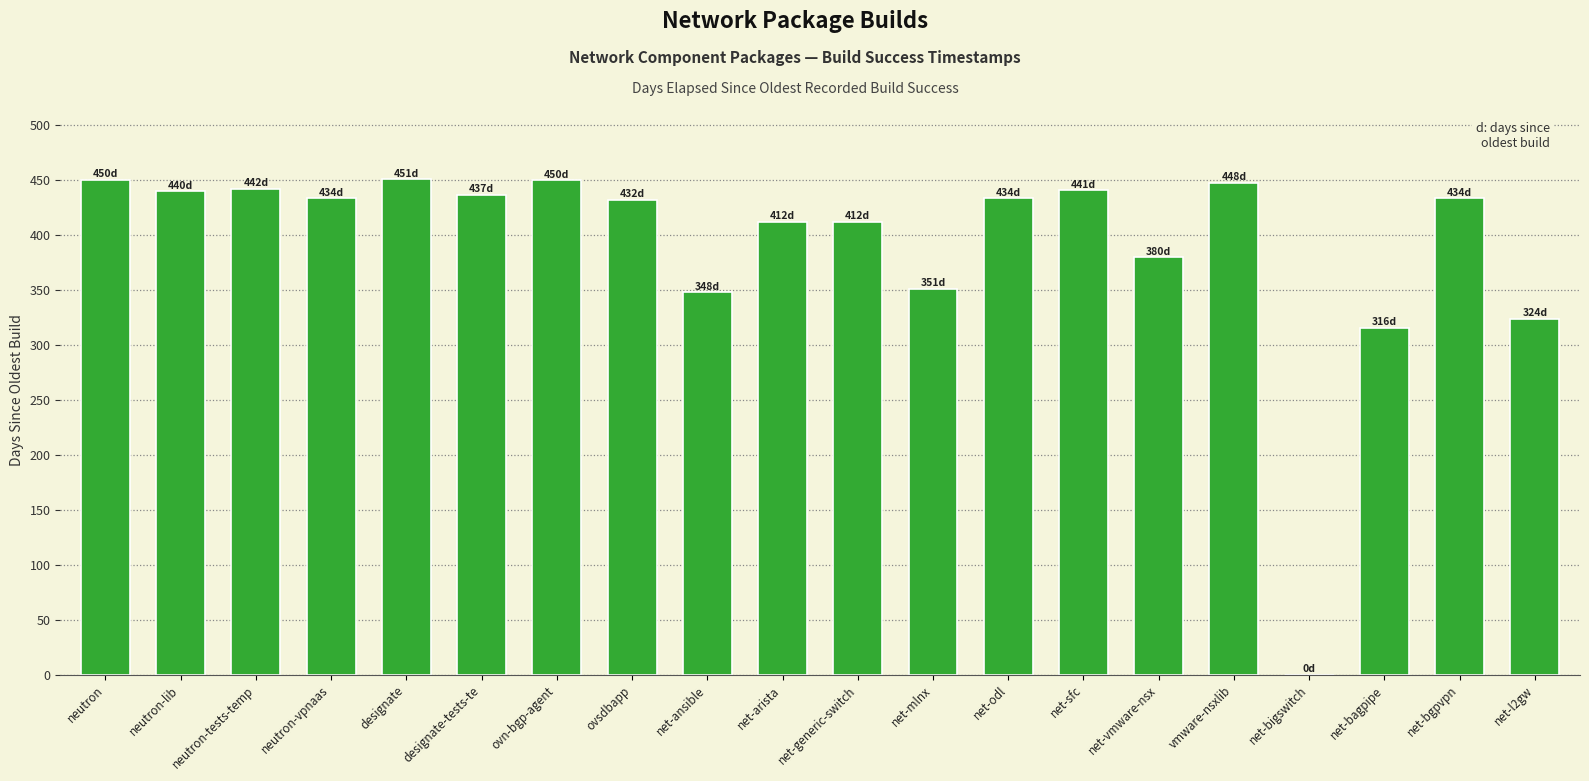

What is the maximum value shown in the chart?

450.9